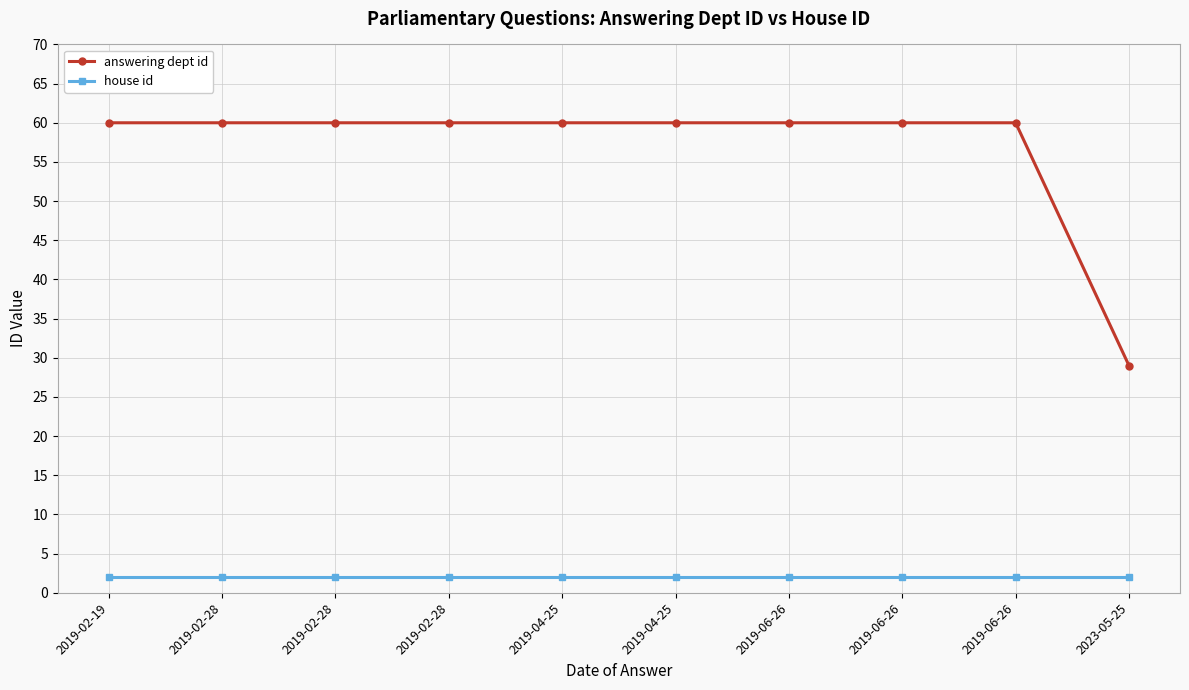

Reading right to left, transcribe all the data shown in this chart.

answering dept id: 29	60	60	60	60	60	60	60	60	60
house id: 2	2	2	2	2	2	2	2	2	2